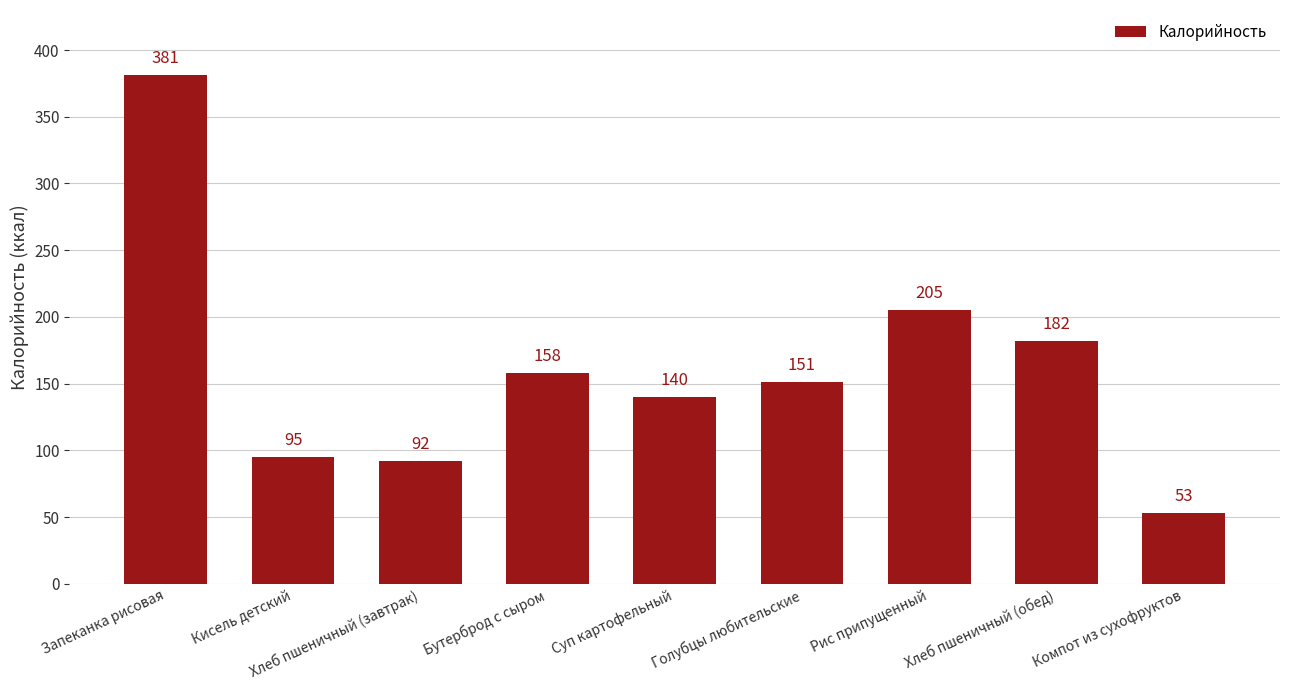

Reading left to right, extract all data points from this chart.

Запеканка рисовая=381	Кисель детский=95	Хлеб пшеничный (завтрак)=92	Бутерброд с сыром=158	Суп картофельный=140	Голубцы любительские=151	Рис припущенный=205	Хлеб пшеничный (обед)=182	Компот из сухофруктов=53